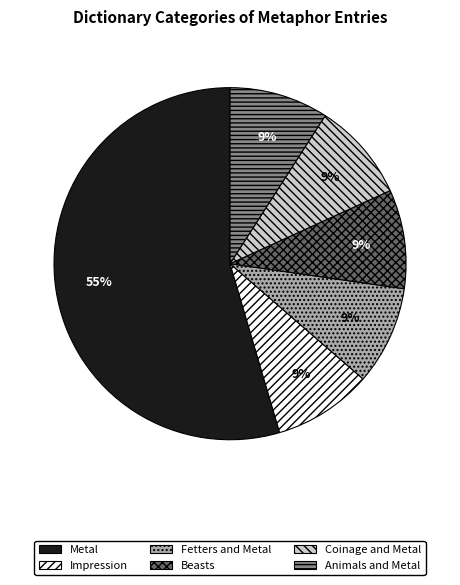

Approximately how many times larger is the value at Impression compared to Fetters and Metal?

1.0